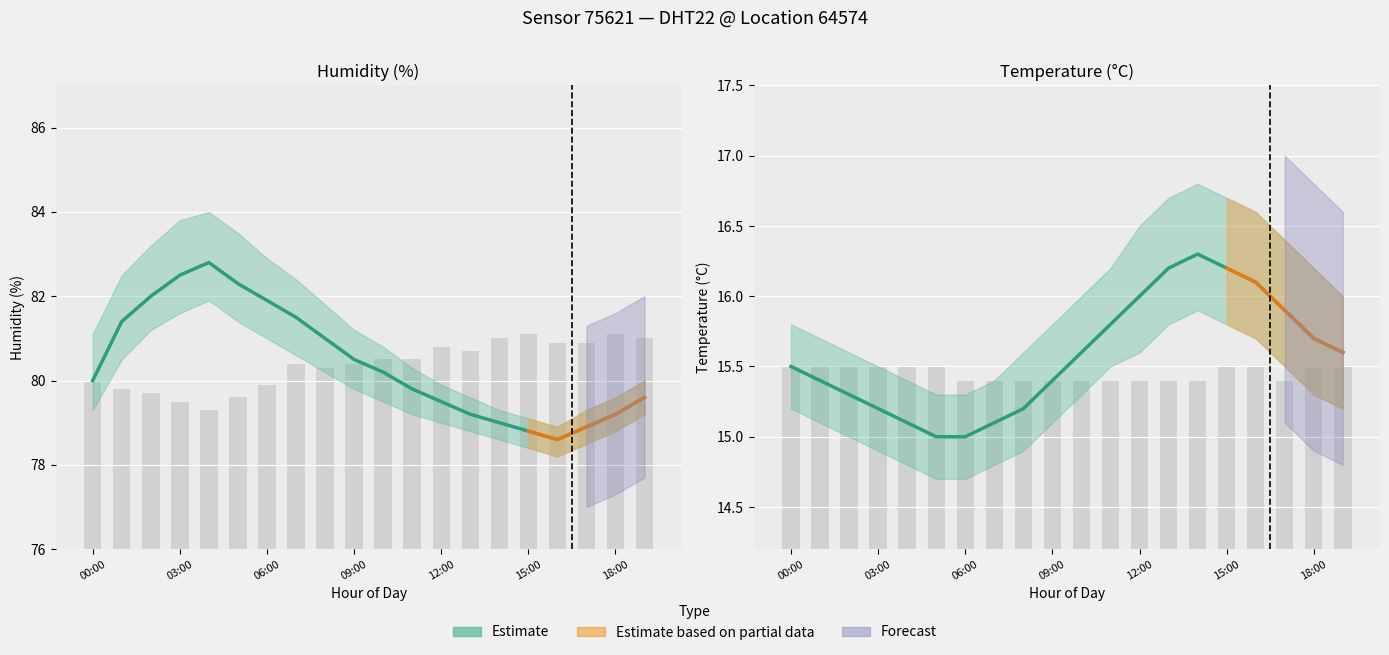

List the labels in order of bar_humidity value, smallest first.

04:00, 03:00, 05:00, 02:00, 01:00, 06:00, 00:00, 08:00, 07:00, 09:00, 10:00, 11:00, 13:00, 12:00, 16:00, 17:00, 14:00, 19:00, 15:00, 18:00